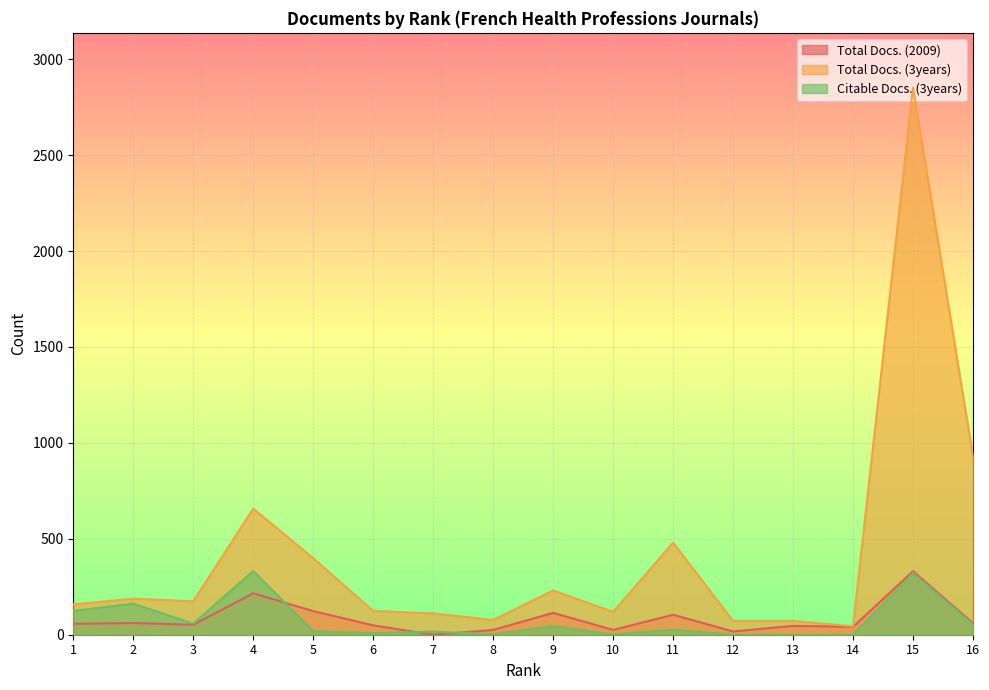

How many values in Citable Docs. (3years) are above zero?

13